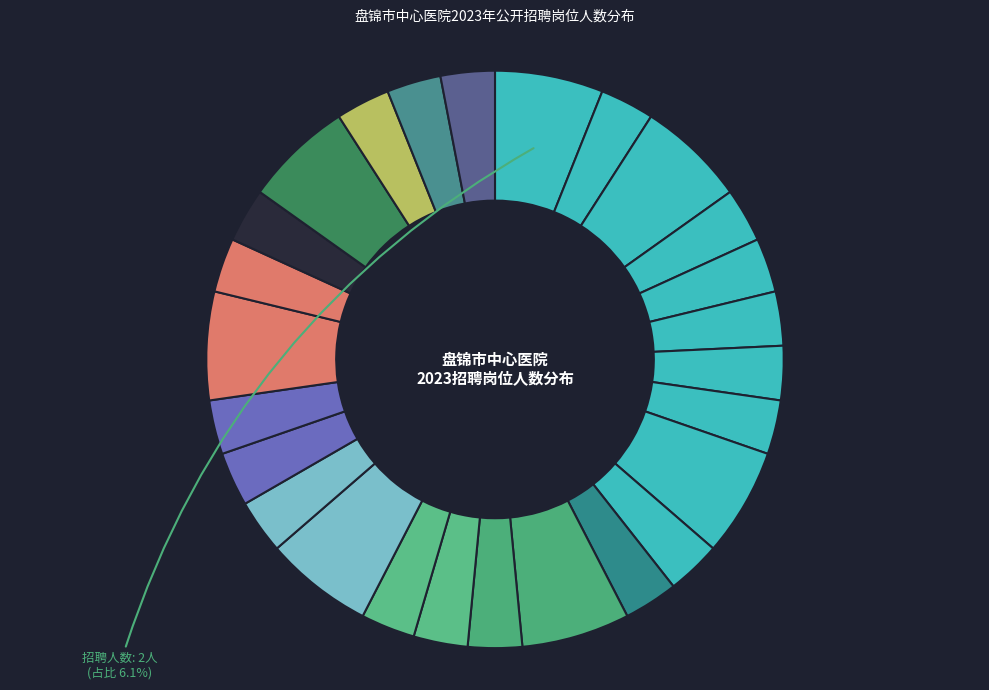

What is the largest slice in the pie chart?

心血管内科病区医生